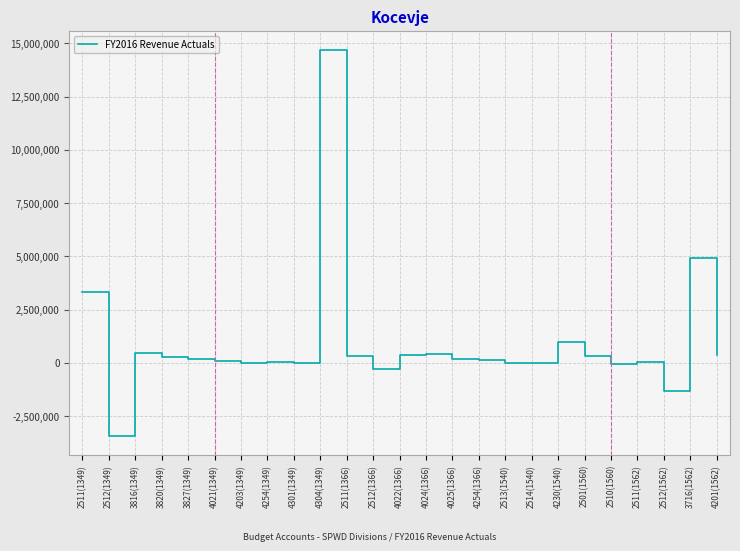

At which label does the data first exceed 162511?

2511(1349)